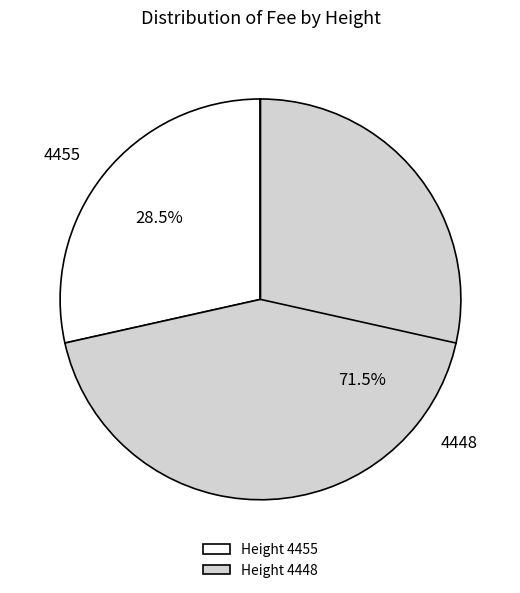

Approximately how many times larger is the value at 4455 compared to 4448?

0.4